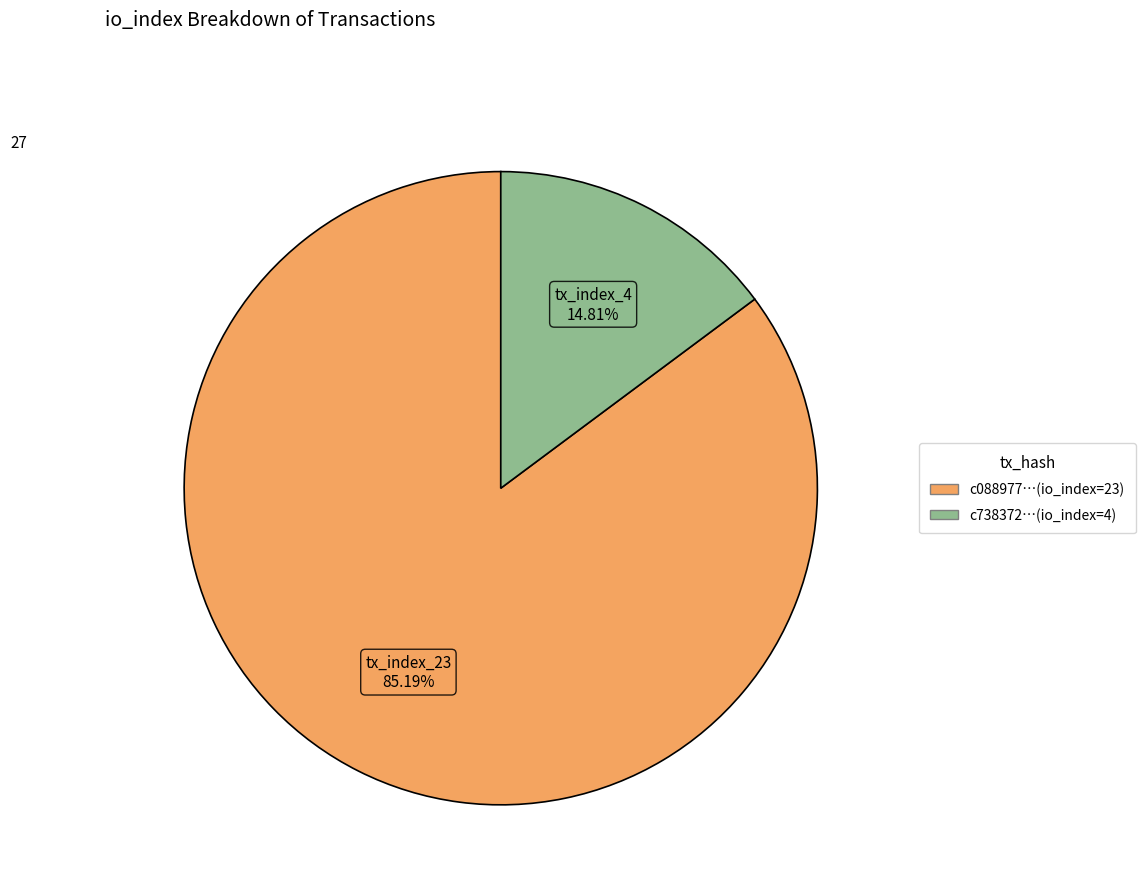

Which has a higher value, c738372…(io_index=4) or c088977…(io_index=23)?

c088977…(io_index=23)